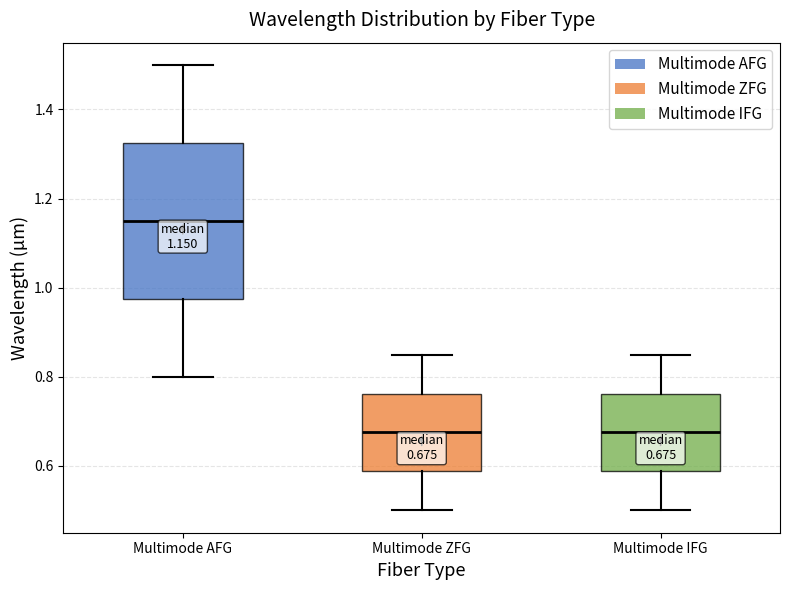

Which box is the tallest, from its lower edge to its upper edge?

Multimode AFG